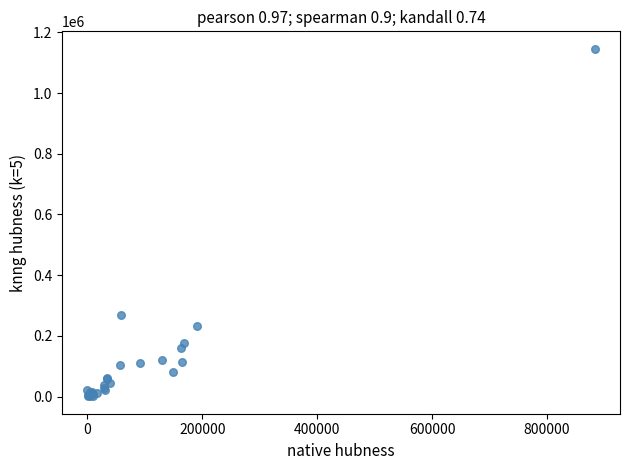

What Y value in the scatter plot is closest to 573400?

268009.5